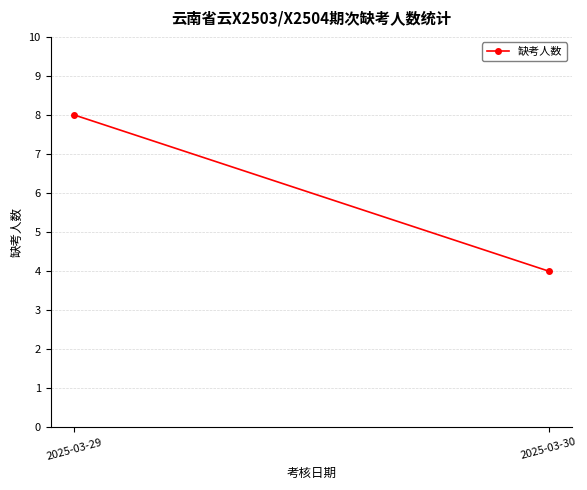

What is the value of the 1st point from the left?

8